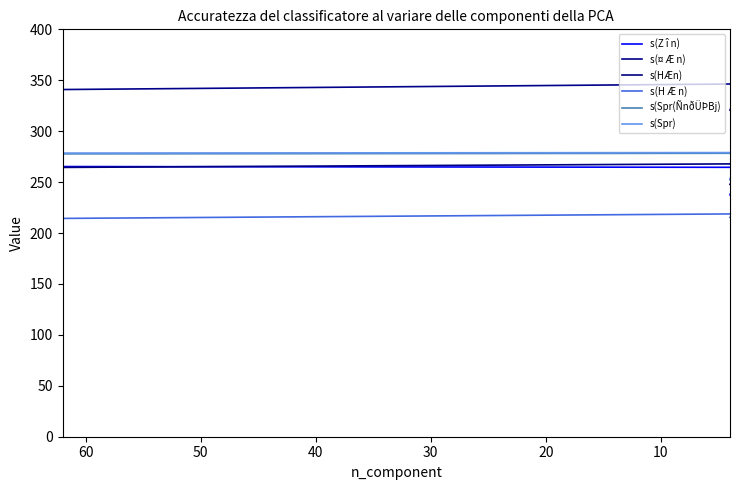

What is the average value of the s(Spr) series?

260.9